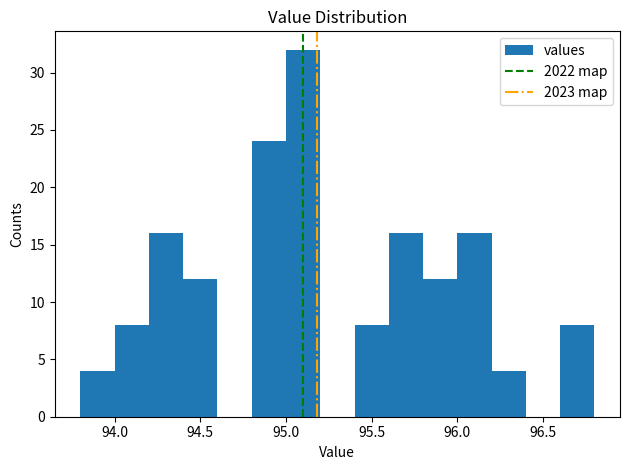

Reading left to right, transcribe this chart: for each bar, give the range it covers on the x-axis and its height. The values are not printed on the chart, so give them approximately, as read against the axis.

93.8 to 94.0: 4
94.0 to 94.2: 8
94.2 to 94.4: 16
94.4 to 94.6: 12
94.6 to 94.8: 0
94.8 to 95.0: 24
95.0 to 95.2: 32
95.2 to 95.4: 0
95.4 to 95.6: 8
95.6 to 95.8: 16
95.8 to 96.0: 12
96.0 to 96.2: 16
96.2 to 96.4: 4
96.4 to 96.6: 0
96.6 to 96.8: 8